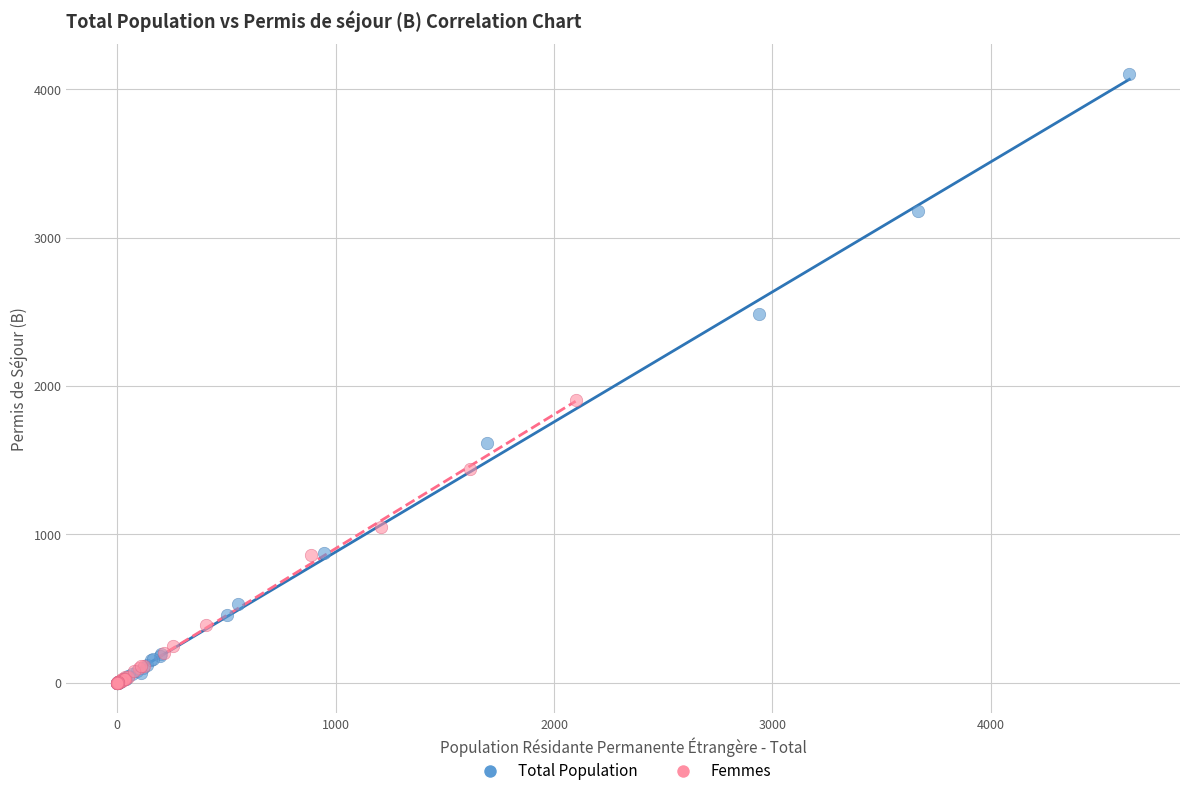

Which series has the widest spread of Y values?

Total Population